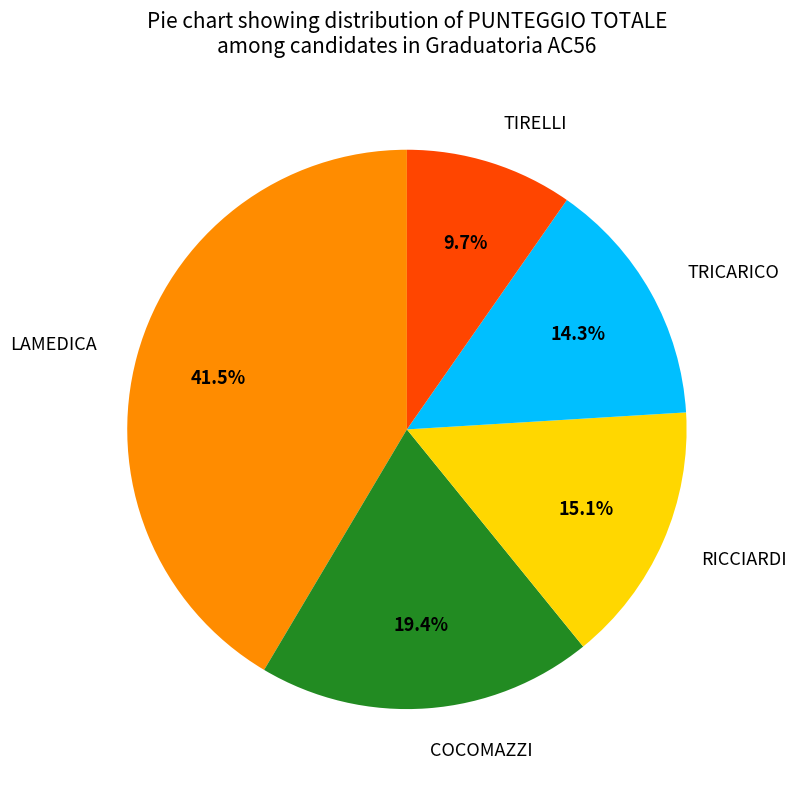

How many segments does this pie chart have?

5